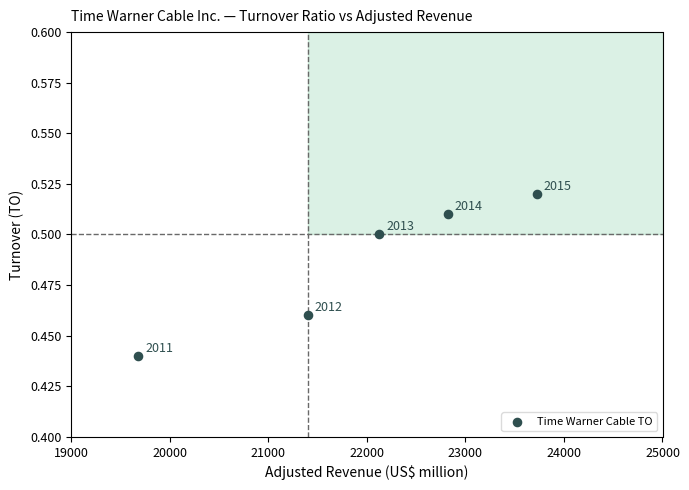

What is the range of X values (max minus min)?

4042.0